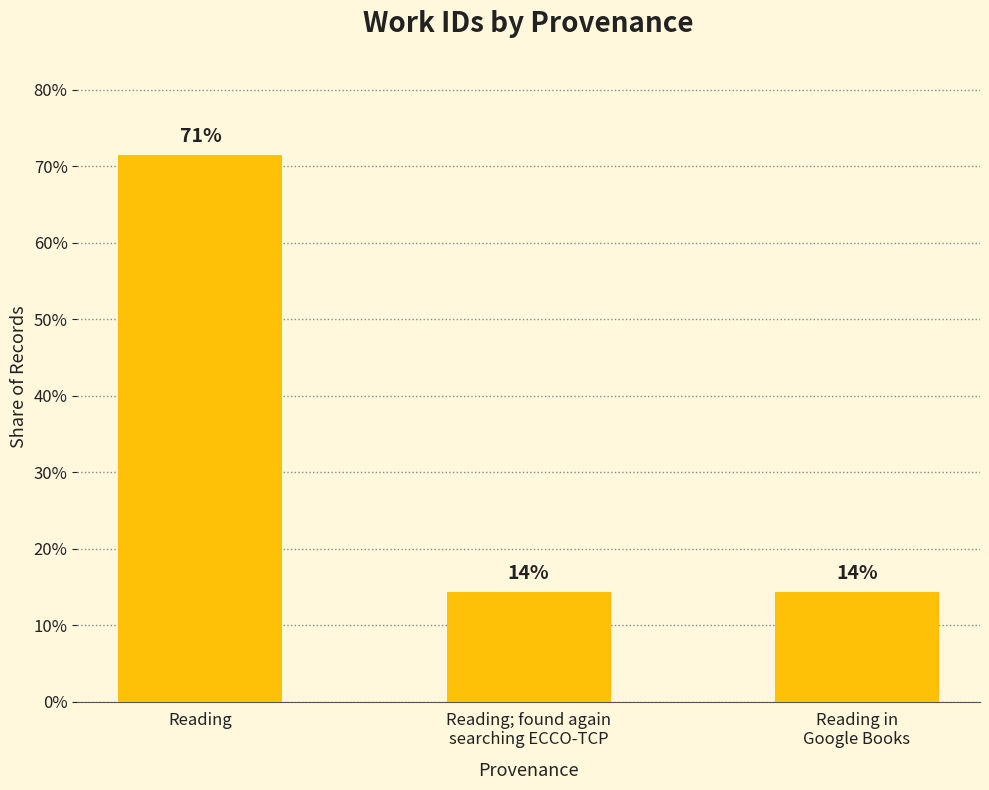

The chart shows a value of 8.8 at Reading in
Google Books. True or false?

False